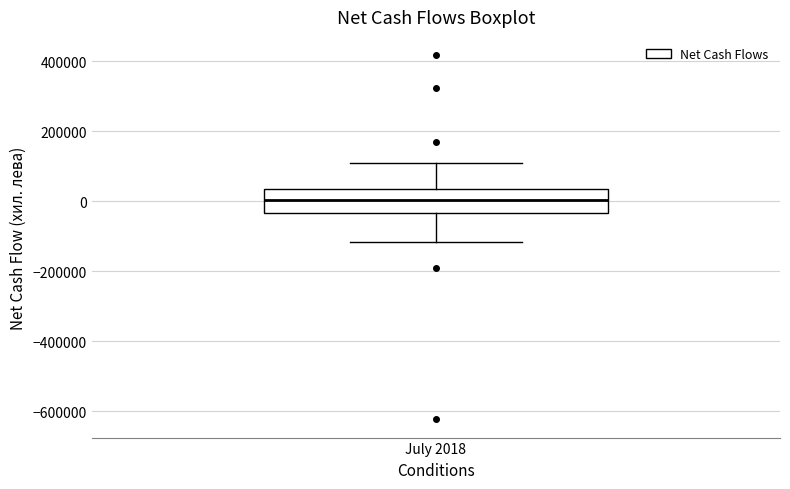

Read this box plot against the y-axis: the position of the median line, the range covered by the box, and the ends of both whiskers. The values are not printed on the chart, so give them approximately, as read against the axis.

median 0, box -40000 to 40000, whiskers -120000 to 100000